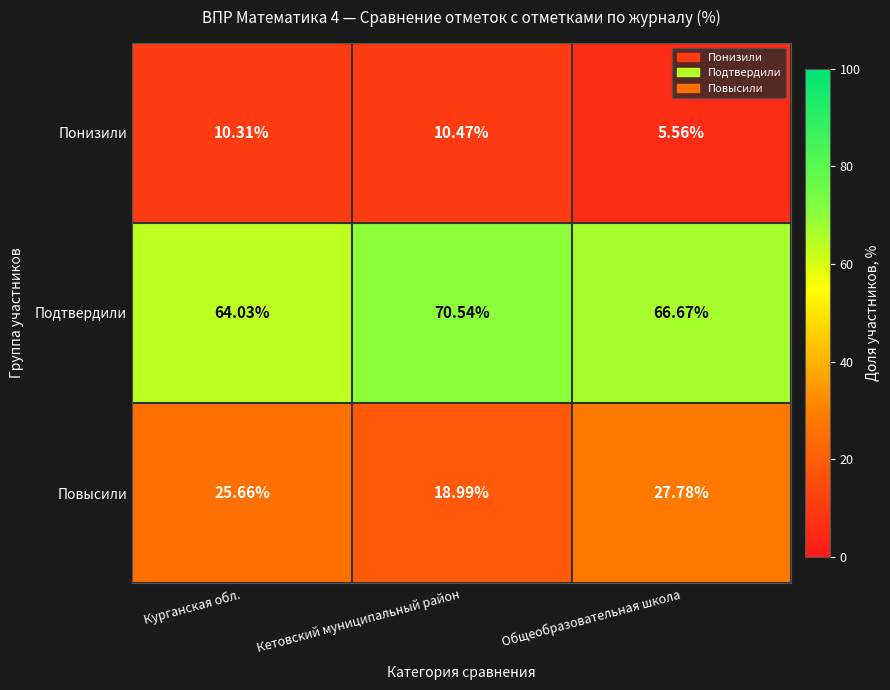

Which category has the lowest value across all series?

Общеобразовательная школа